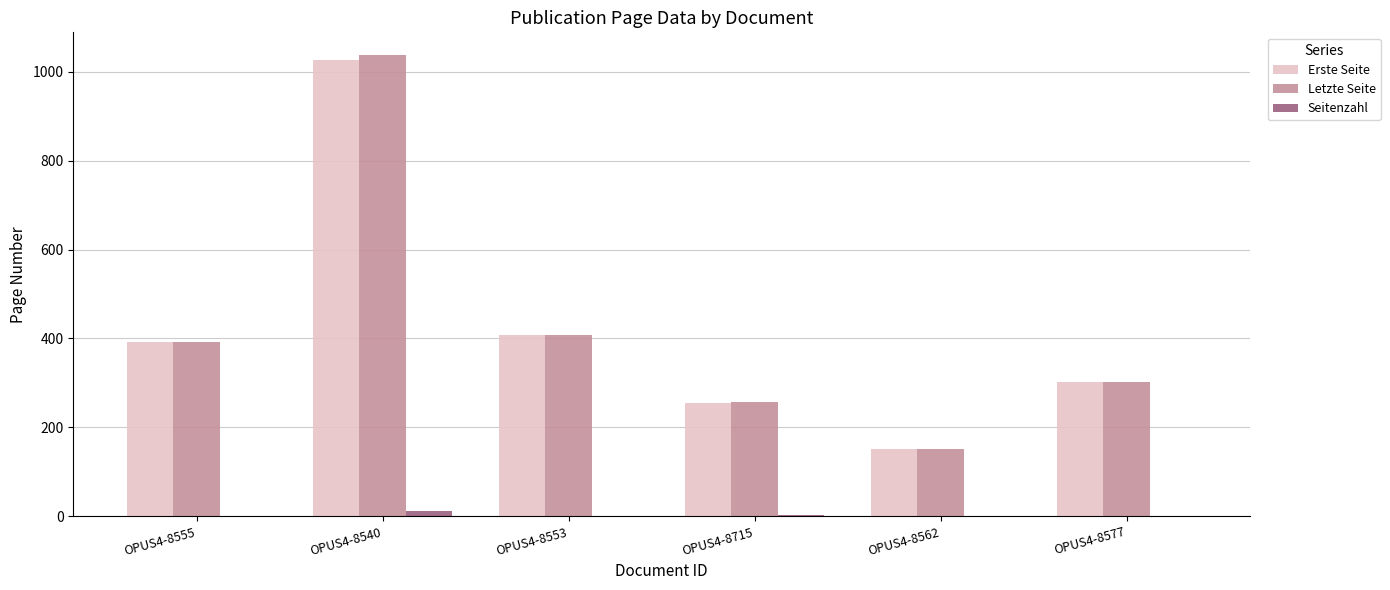

Is the value of Letzte Seite at OPUS4-8562 greater than the value of Seitenzahl at OPUS4-8553?

Yes